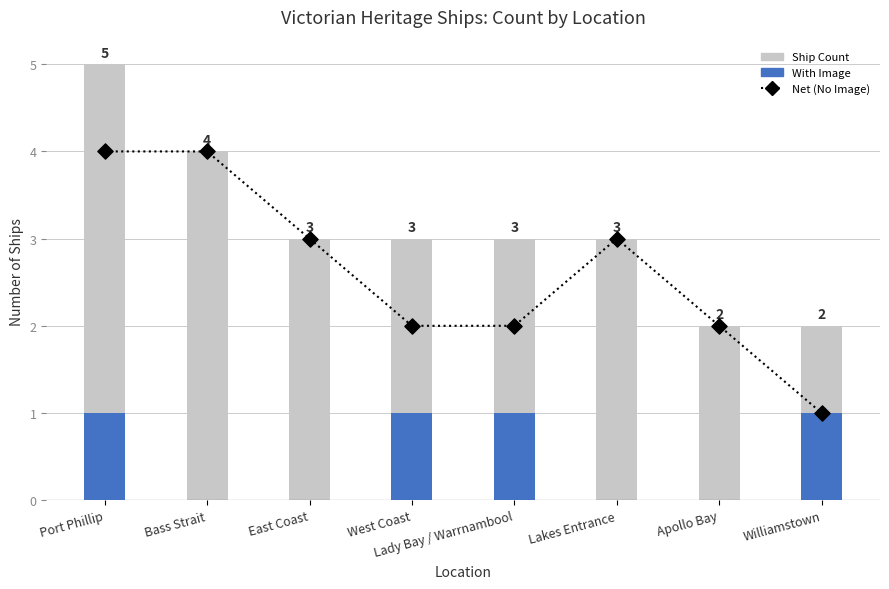

At how many categories does at least one series exceed 1?

8